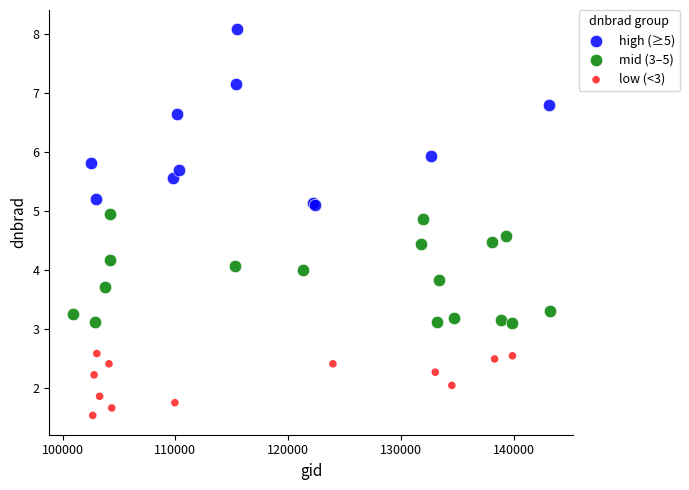

Which series has the widest spread of Y values?

high (≥5)